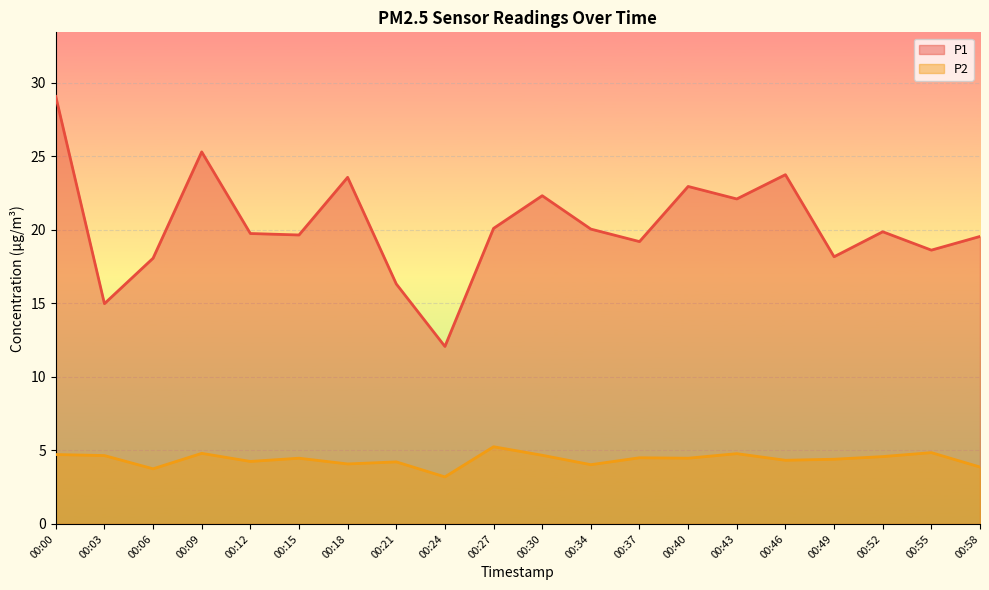

Reading right to left, what are all the values shown in this chart?

P1: 19.6	18.6	19.9	18.2	23.8	22.1	22.9	19.2	20.1	22.3	20.1	12.1	16.3	23.6	19.6	19.8	25.3	18.1	15.0	29.1
P2: 3.9	4.8	4.6	4.4	4.3	4.8	4.5	4.5	4.0	4.7	5.2	3.2	4.2	4.1	4.5	4.2	4.8	3.8	4.7	4.7